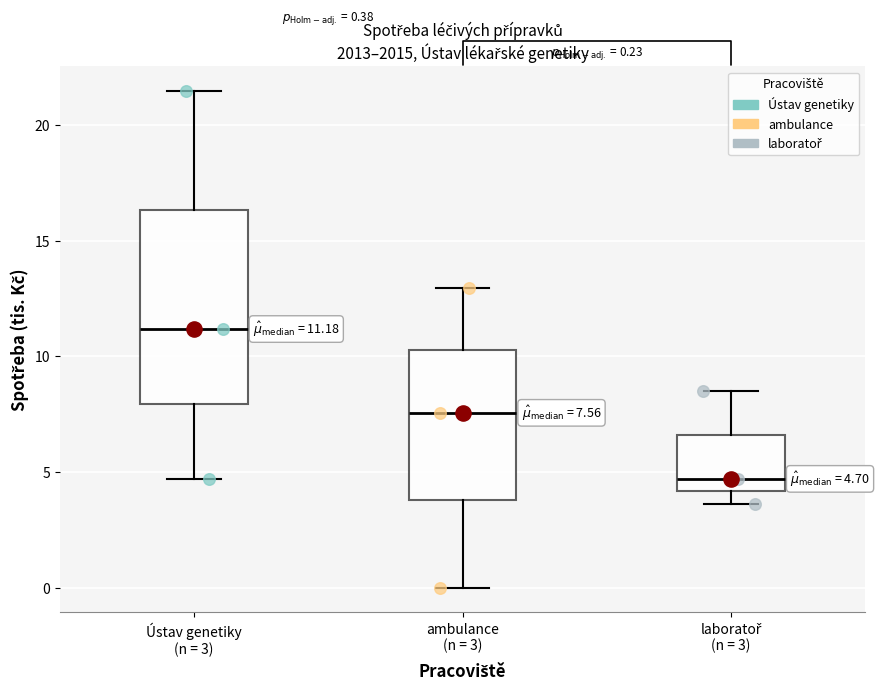

Which box is the tallest, from its lower edge to its upper edge?

Ústav genetiky (n = 3)